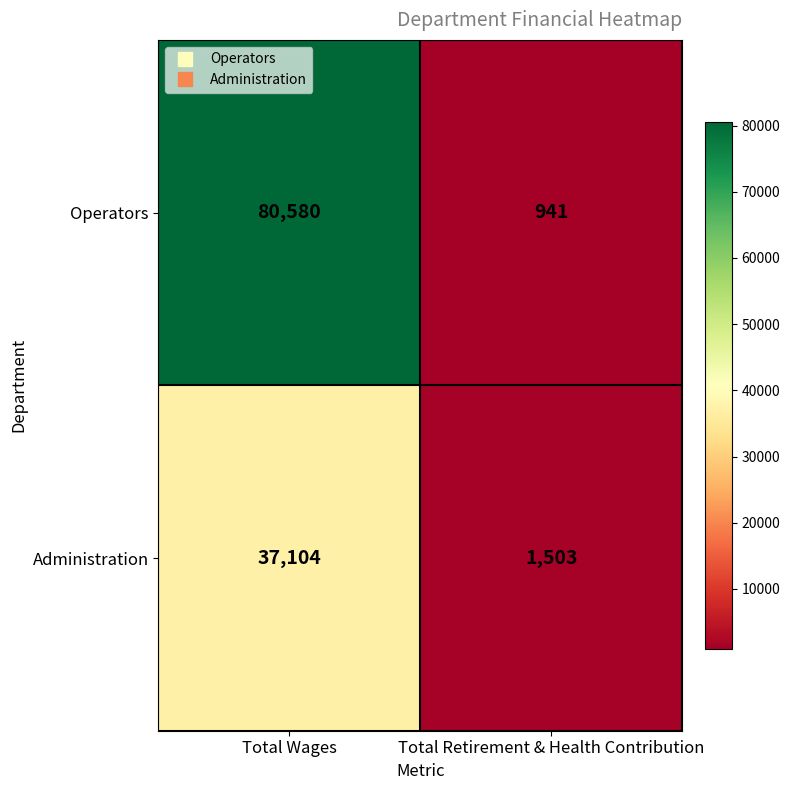

Where is Operators nearest to the value 40760?

Total Retirement & Health Contribution